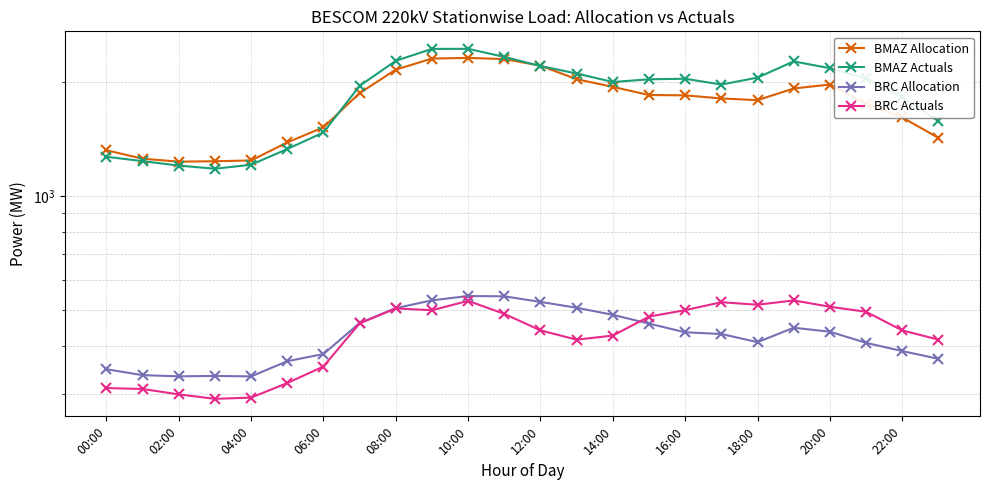

True or false: BRC Allocation and BMAZ Allocation cross at least once.

False